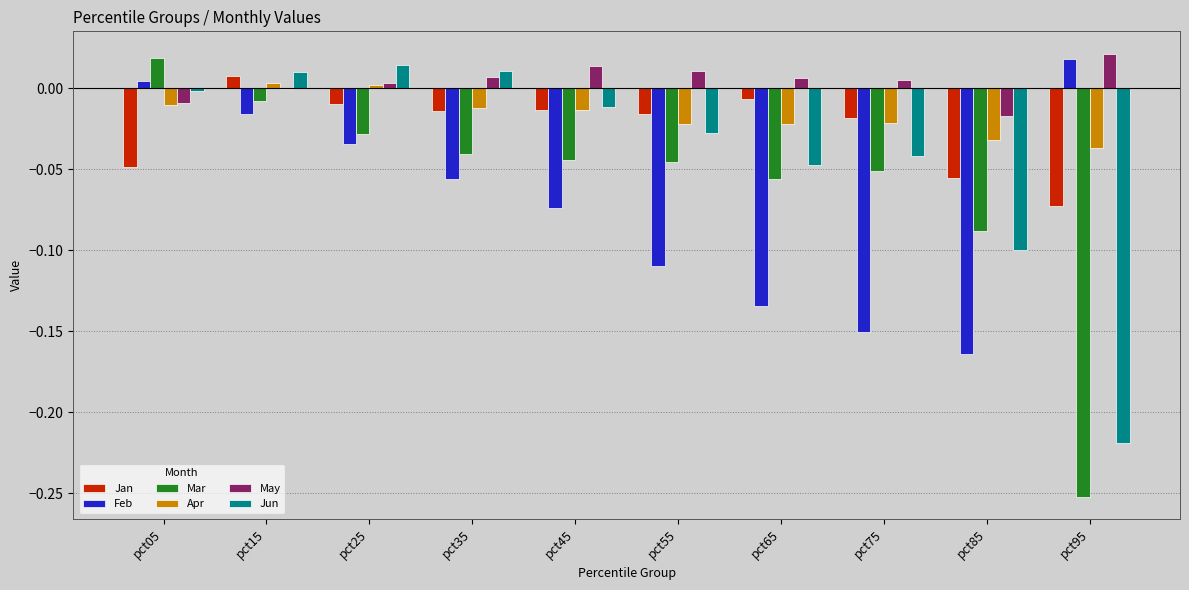

The value of Apr at pct85 is -0.0. True or false?

True